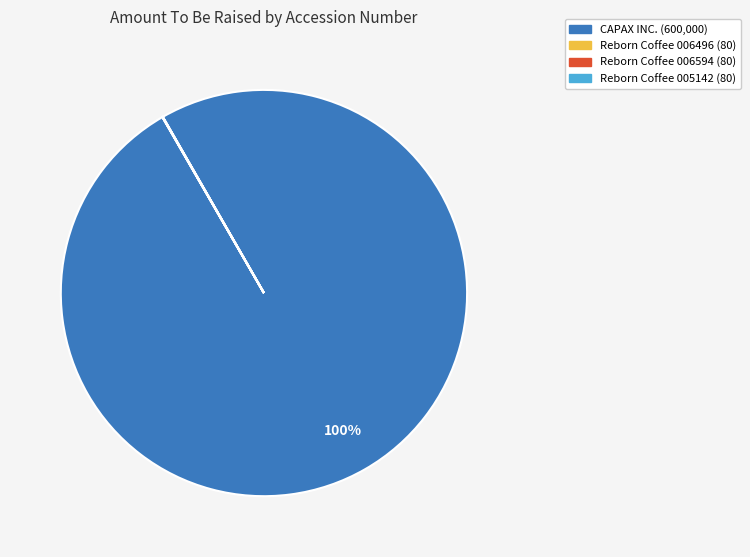

Is there a majority slice in this chart?

Yes